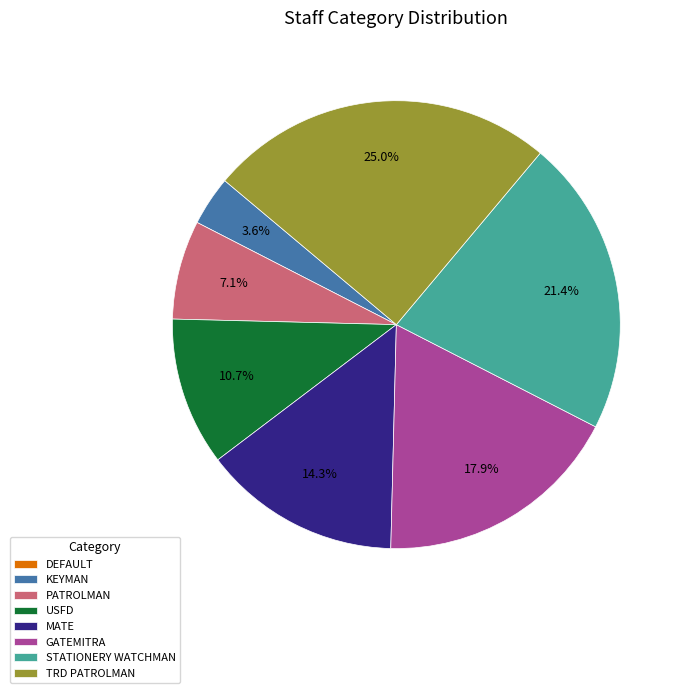

To the nearest percent, what is the average slice percentage?

12%